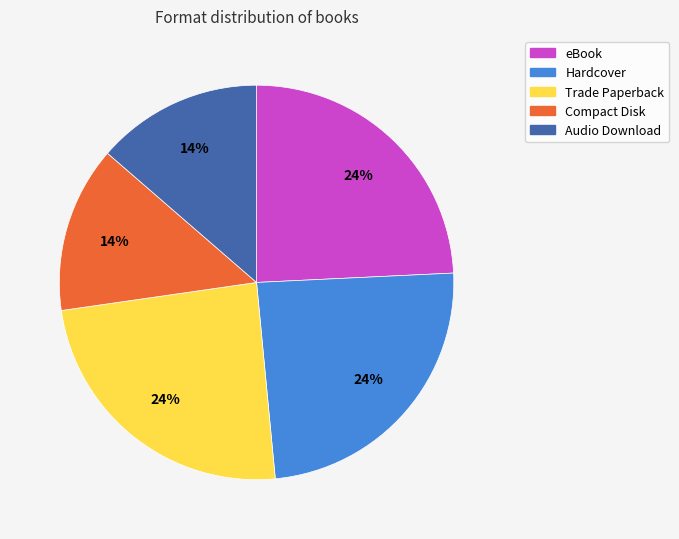

To the nearest percent, what is the combined percentage of Audio Download and Trade Paperback?

38%